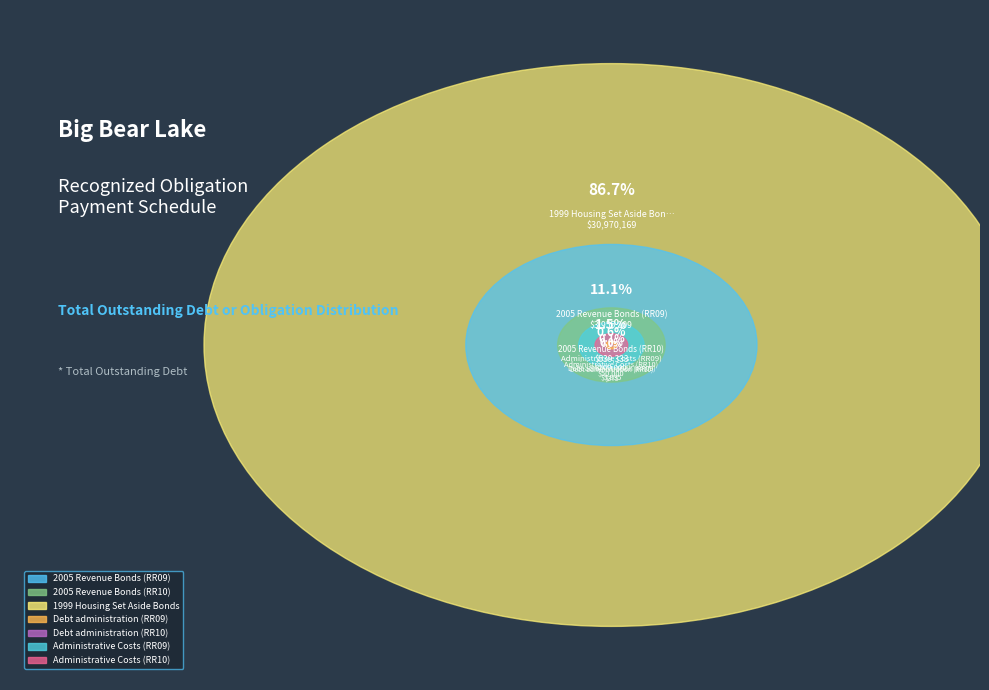

What is the smallest slice in the pie chart?

Debt administration (RR10)